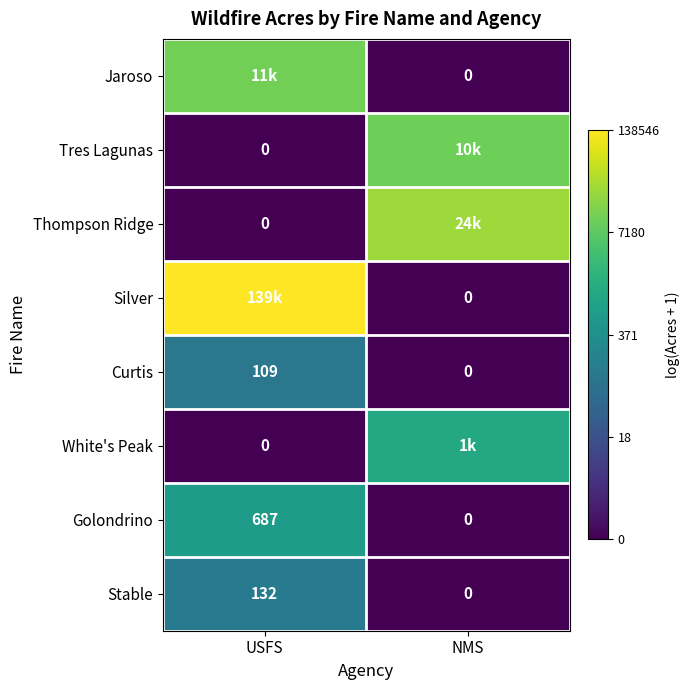

Where is Curtis nearest to the value 54?

NMS